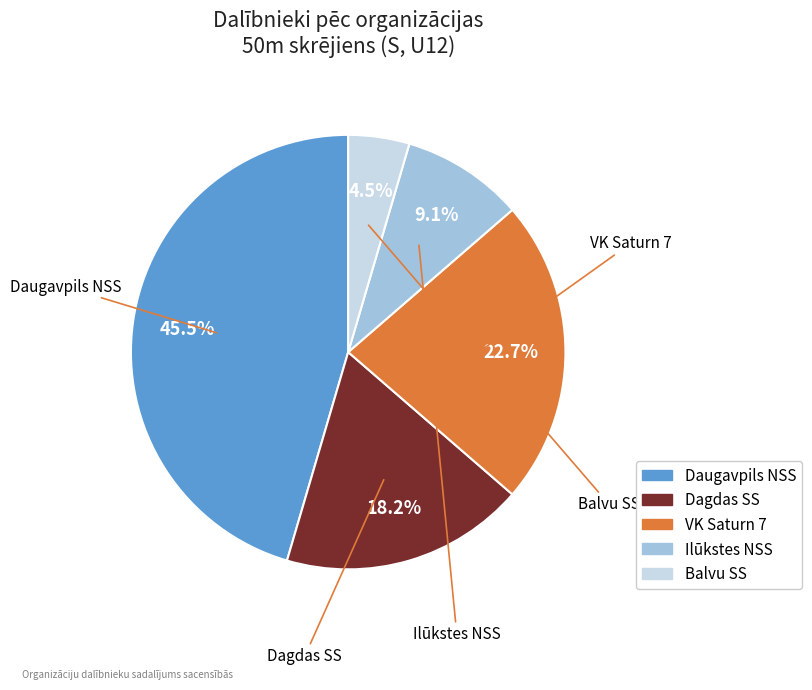

How many segments does this pie chart have?

5